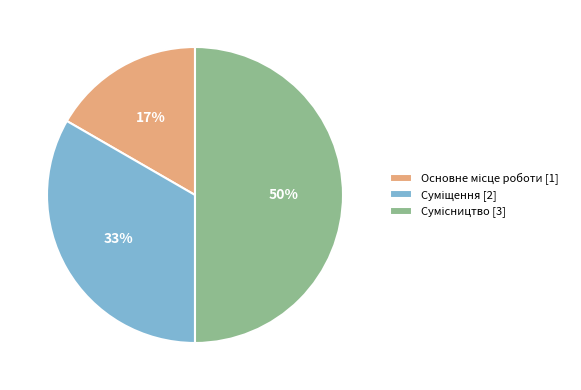

To the nearest percent, what is the difference between the largest and smallest slice percentages?

33%